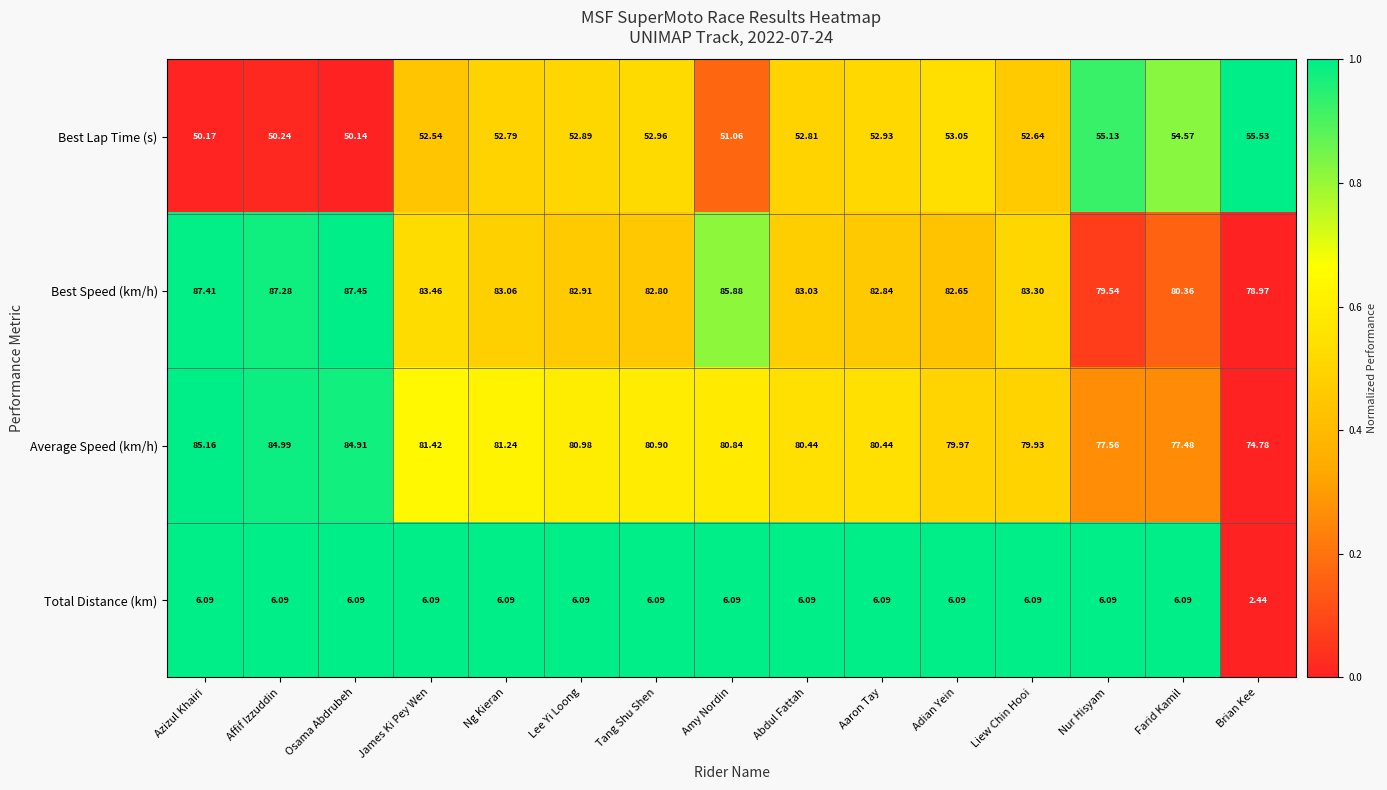

What is the spread (max minus min) of values at Ng Kieran?

77.0